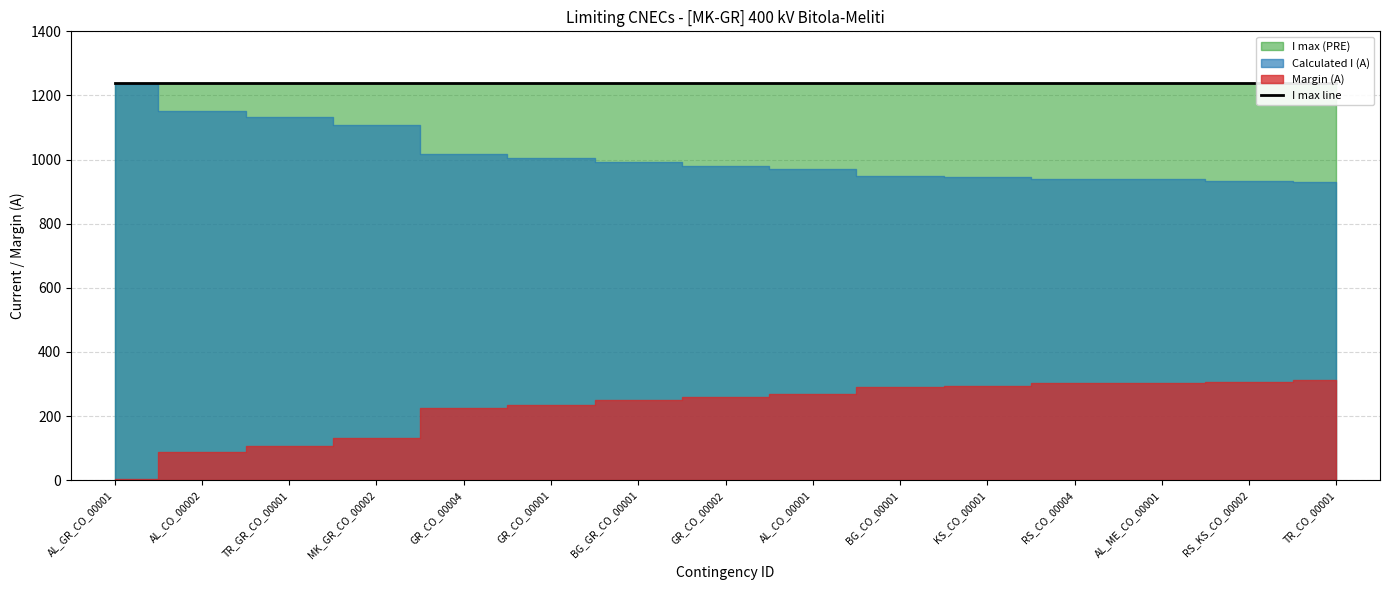

True or false: Margin (A) and Calculated I (A) cross at least once.

False